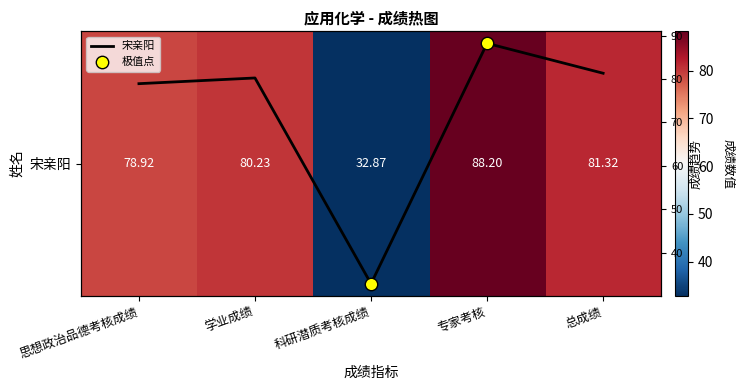

Where does the data first go above 80?

学业成绩